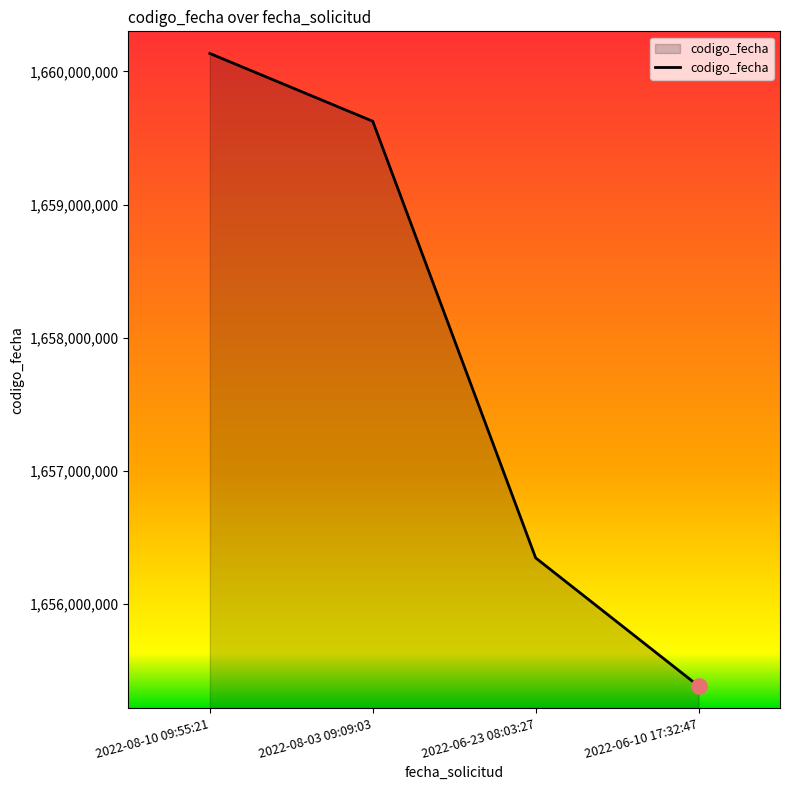

Between 2022-06-10 17:32:47 and 2022-06-23 08:03:27, which is larger?

2022-06-23 08:03:27